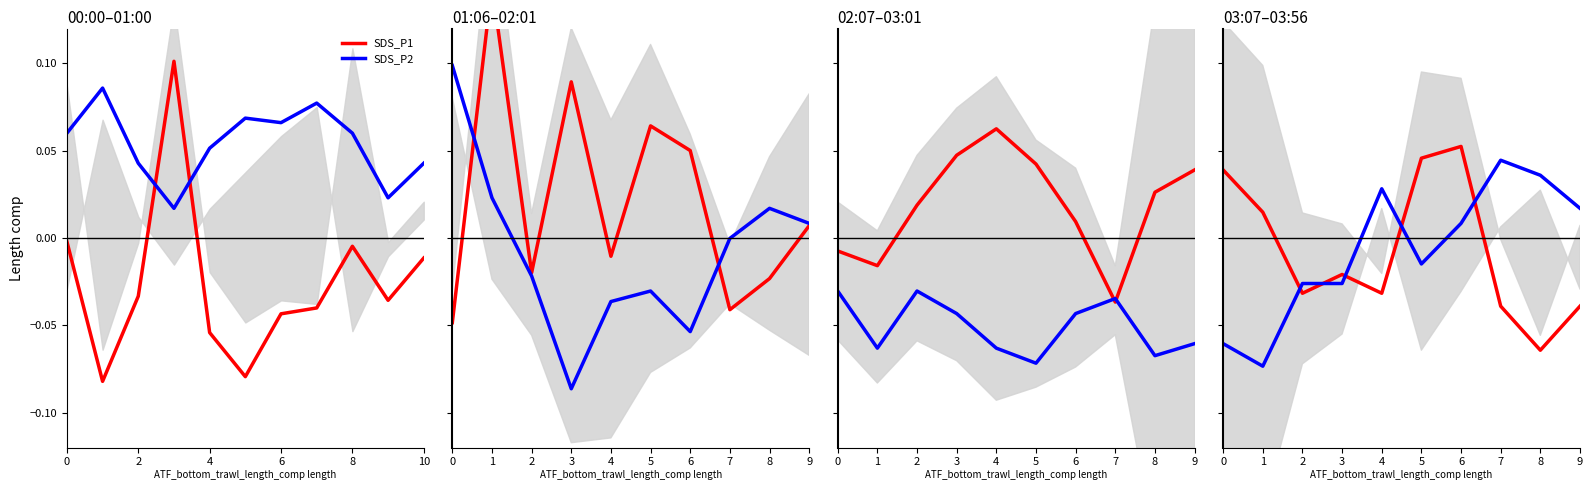

What is the spread (max minus min) of values at 5?

0.1